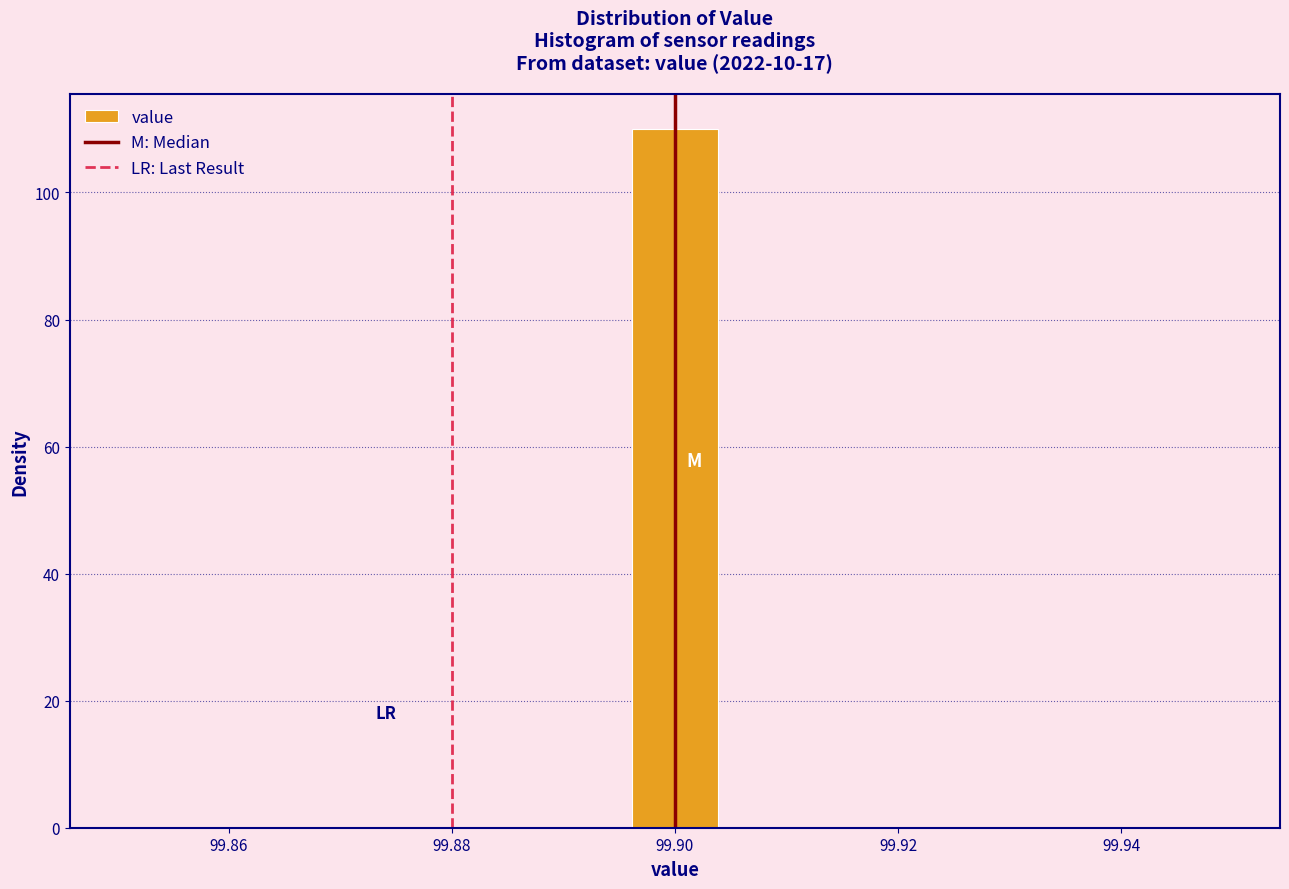

Which range on the x-axis has the tallest bar?

99.896 to 99.904